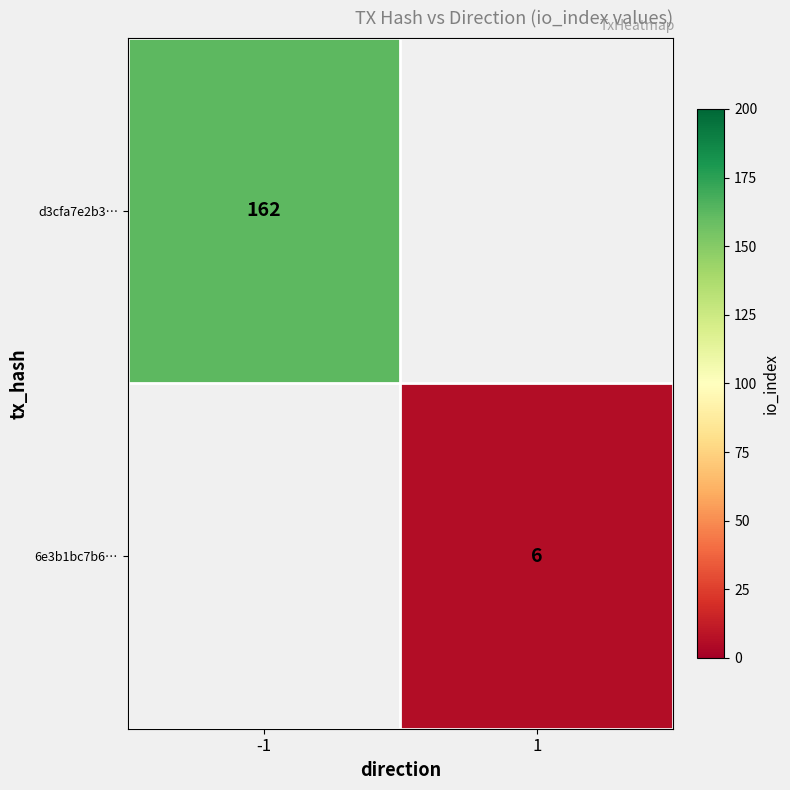

What is the maximum value shown in the chart?

162.0